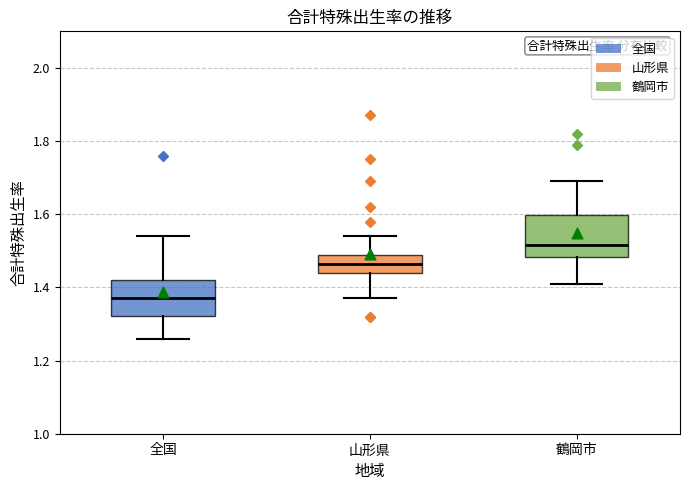

Reading left to right, read every box against the y-axis: the position of its median line, the range the box covers, and the ends of its whiskers. The values are not printed on the chart, so give them approximately, as read against the axis.

全国: median 1.38, box 1.32 to 1.42, whiskers 1.26 to 1.54
山形県: median 1.46, box 1.44 to 1.48, whiskers 1.38 to 1.54
鶴岡市: median 1.52, box 1.48 to 1.60, whiskers 1.42 to 1.70